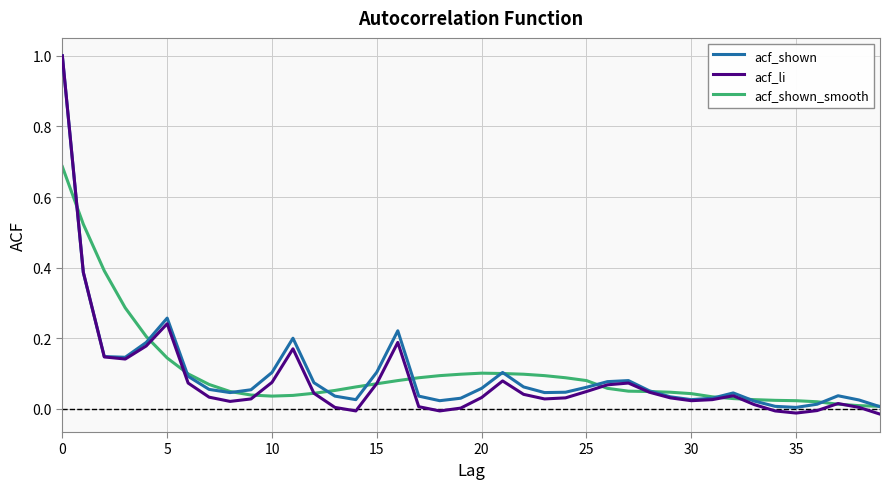

What is the maximum value shown in the chart?

1.0